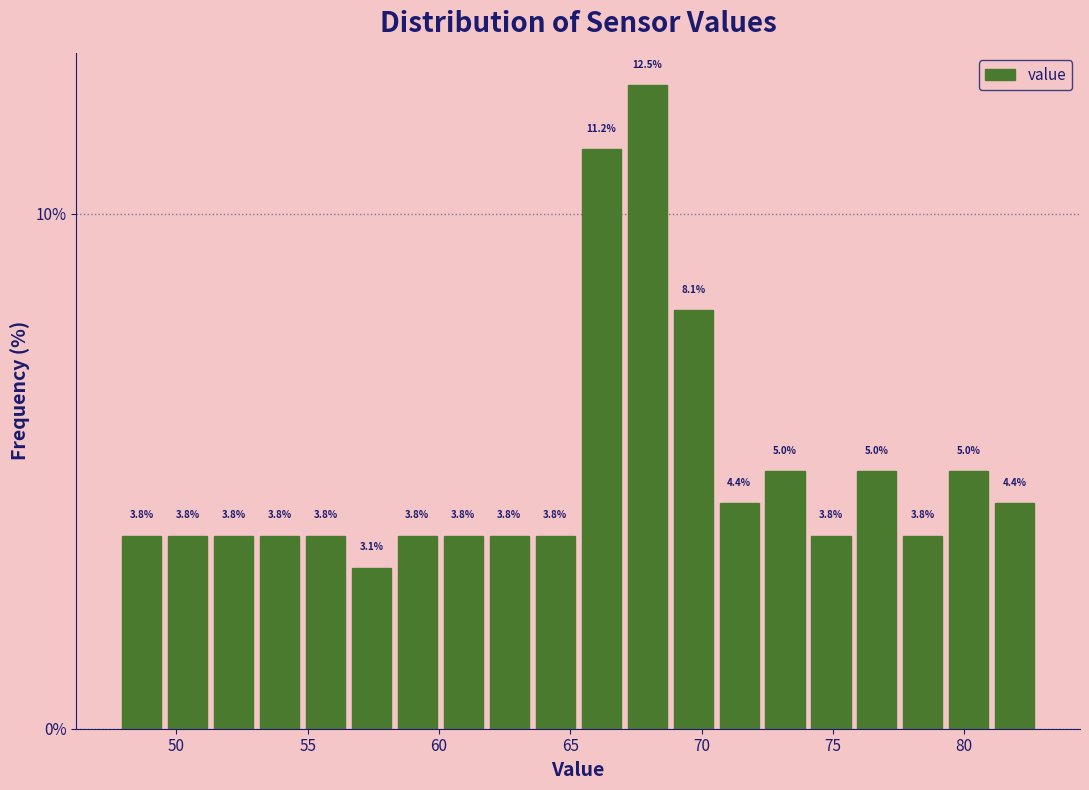

Around what value on the x-axis is the tallest bar? Give the approximate position of its centre, as read against the axis.

68.0